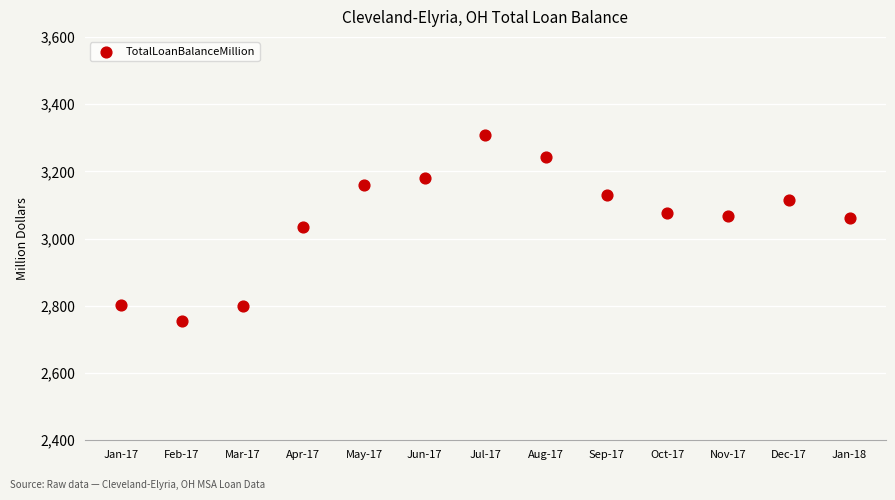

What is the range of Y values (max minus min)?

553.2